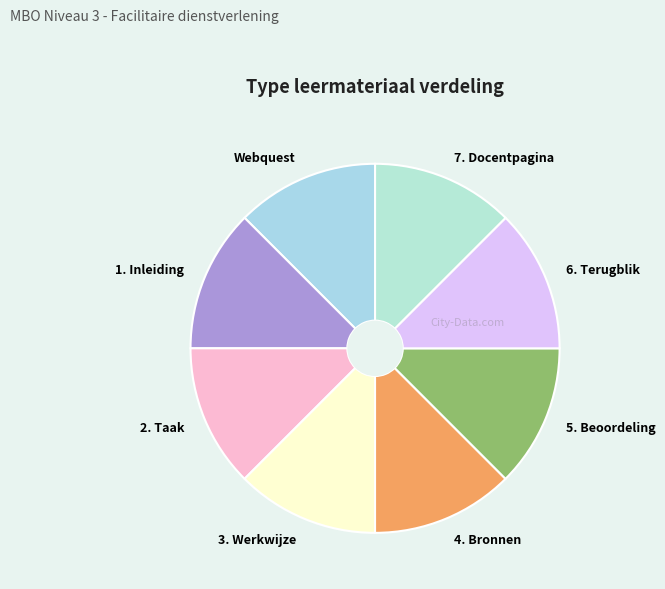

What is the ratio of the value at 6. Terugblik to the value at 3. Werkwijze?

1.0